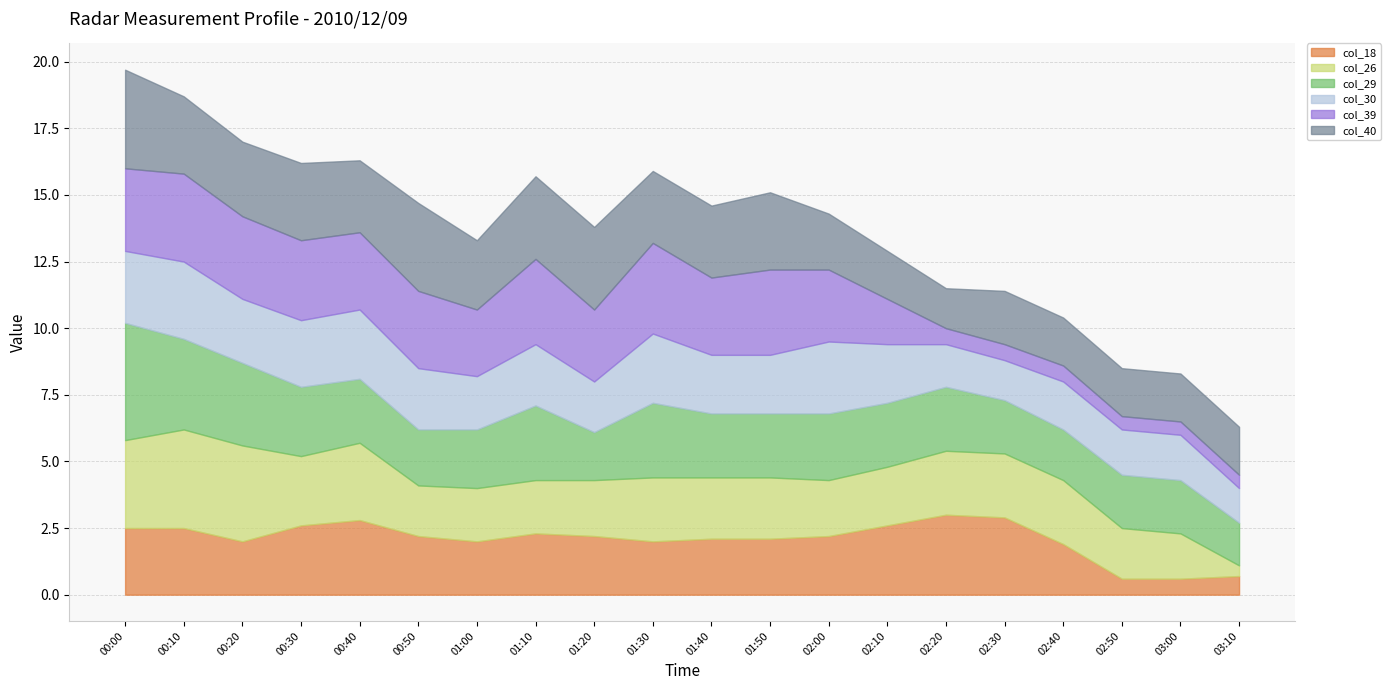

True or false: col_18 has more than 0 interior local peaks.

True